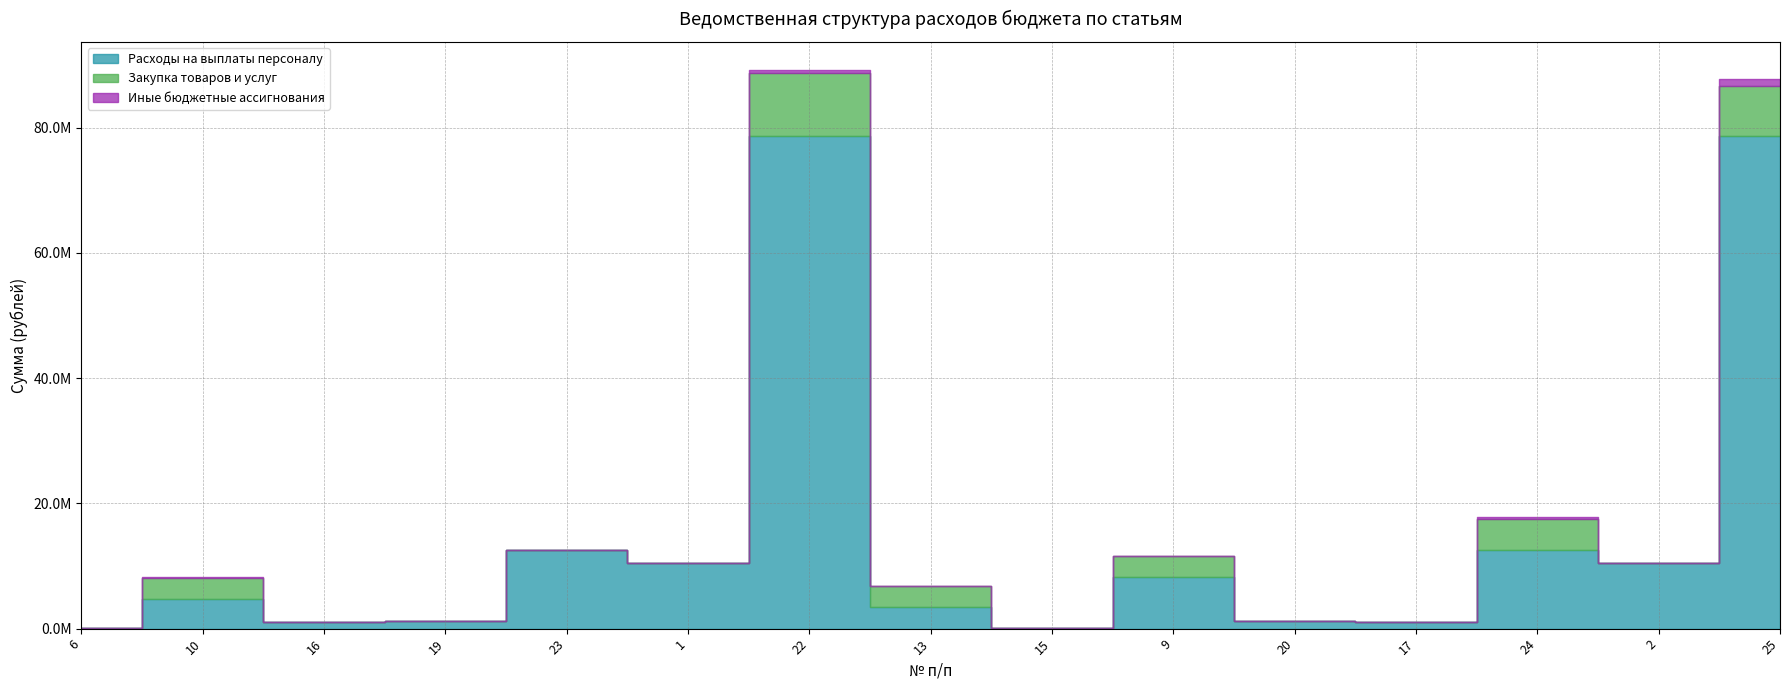

Is it true that Закупка товаров и услуг equals 0.0 at 1?

True